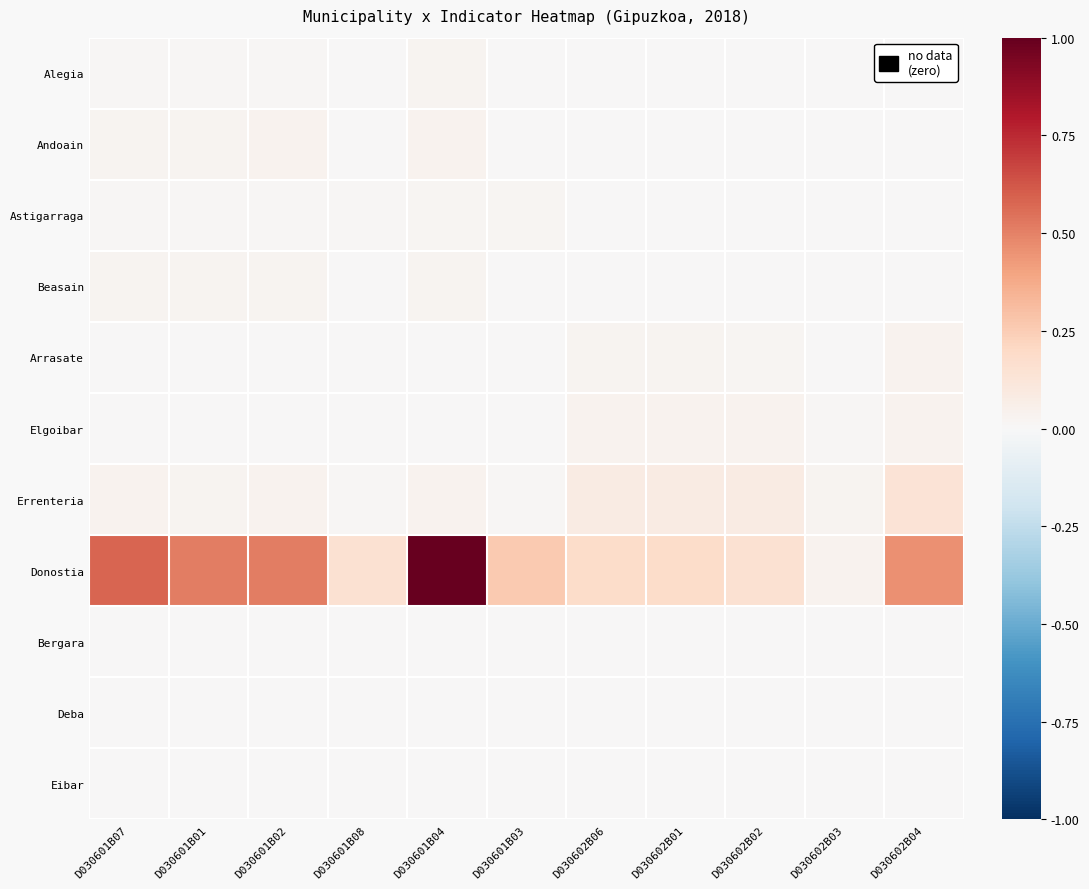

Which series has the largest total across all categories?

Donostia